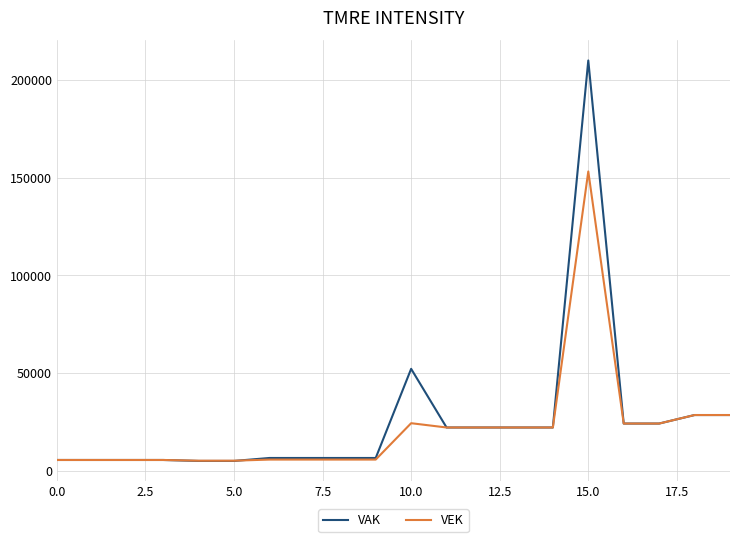

Rank the series by their maximum value, from highest to lowest.

VAK, VEK